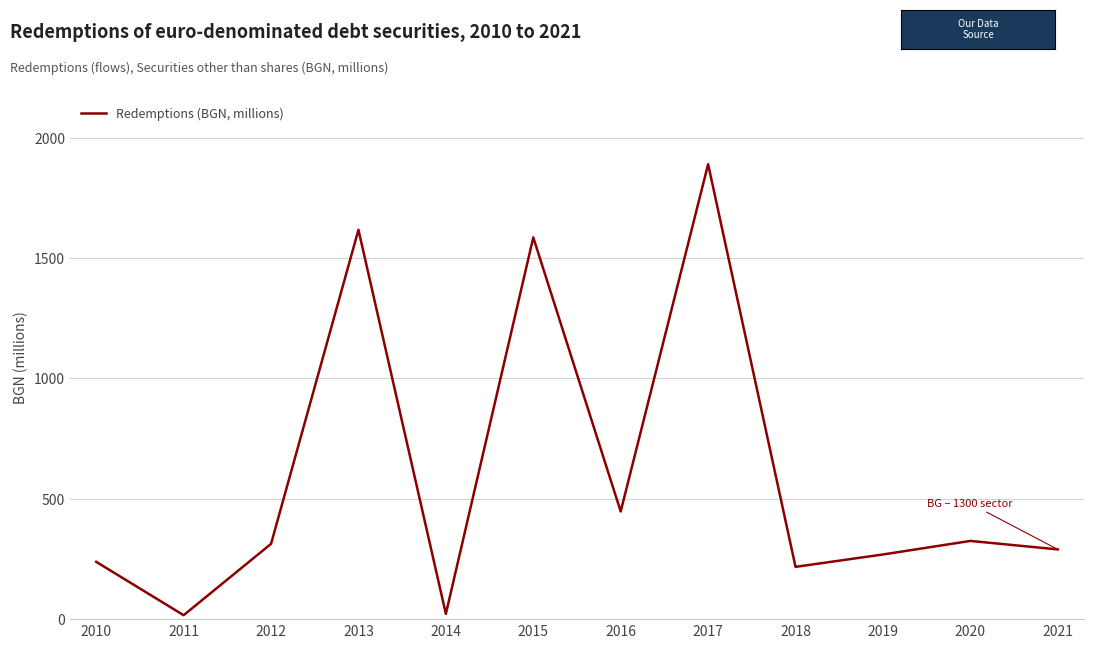

Is it true that the value at 2019 is 406.8?

False